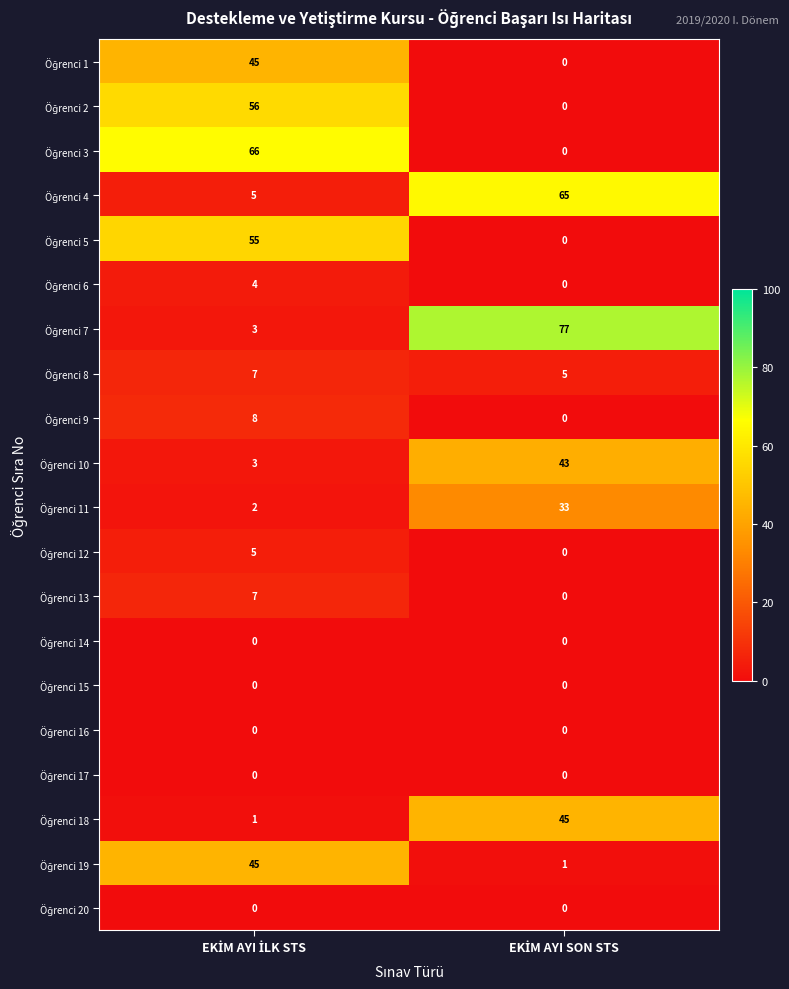

What is the maximum value shown in the chart?

77